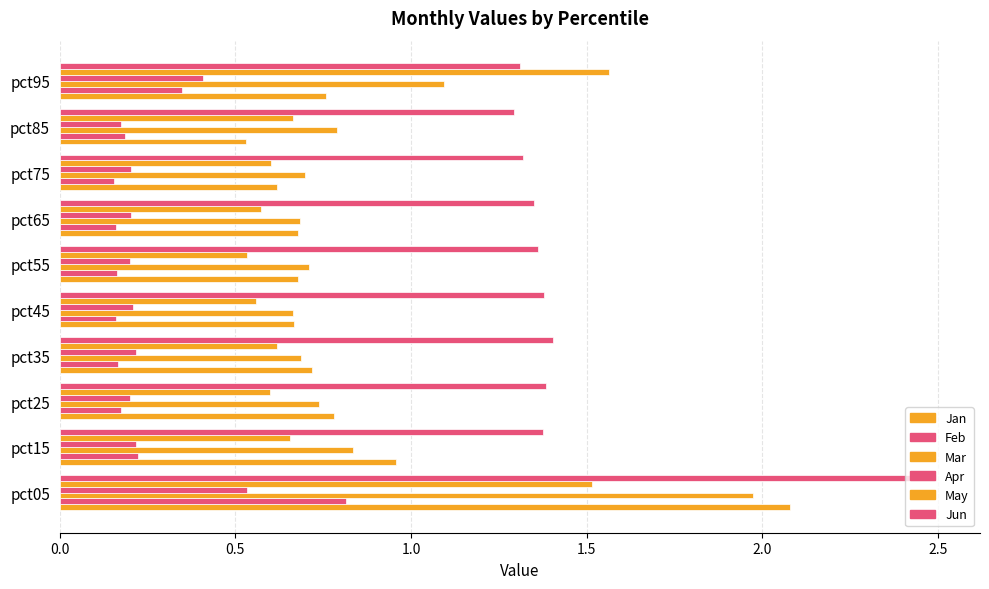

How many series are shown in this chart?

6